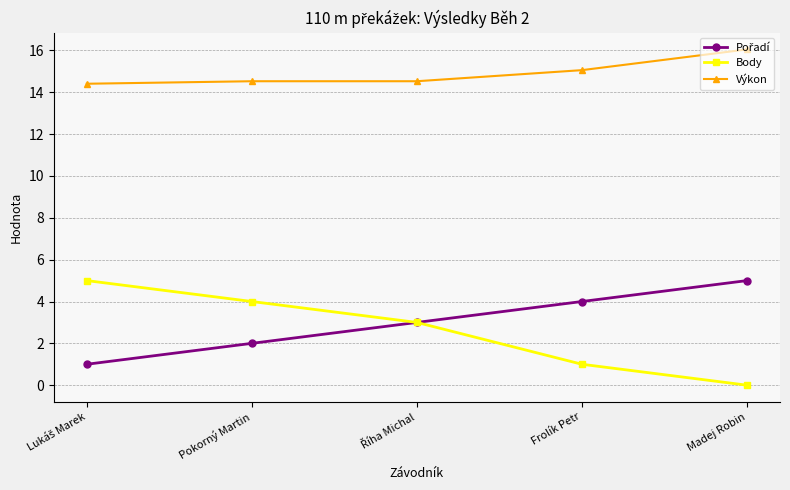

True or false: Výkon and Body cross at least once.

False